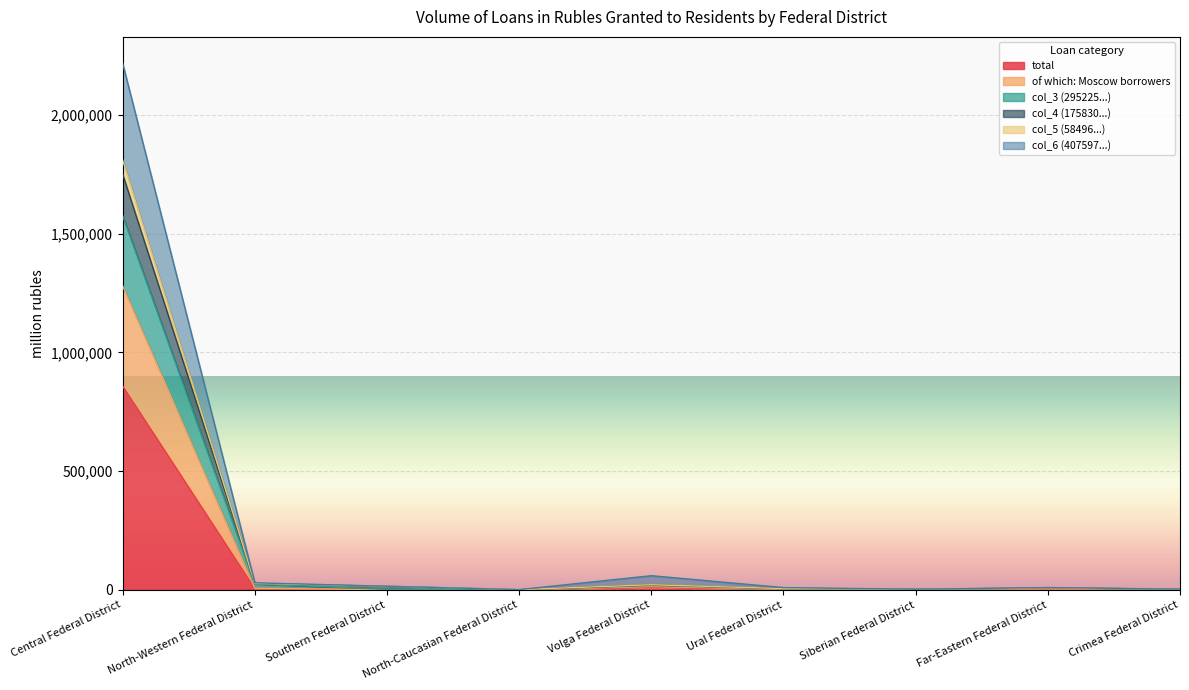

What are all the series names shown in the legend?

total, of which: Moscow borrowers, col_3 (295225...), col_4 (175830...), col_5 (58496...), col_6 (407597...)